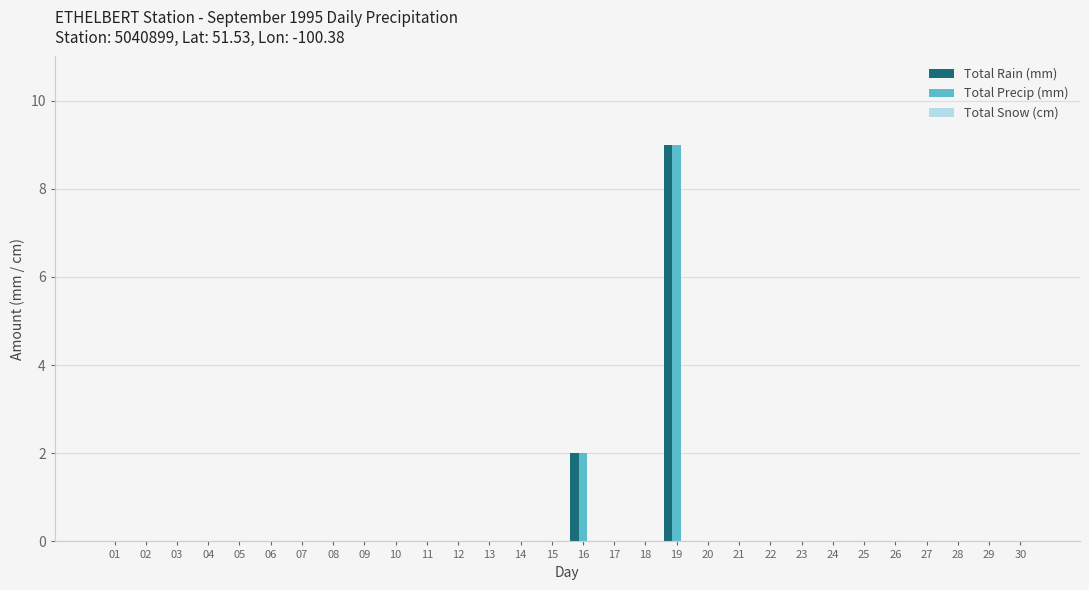

True or false: Total Rain (mm) has a value of 4 at 24.

False